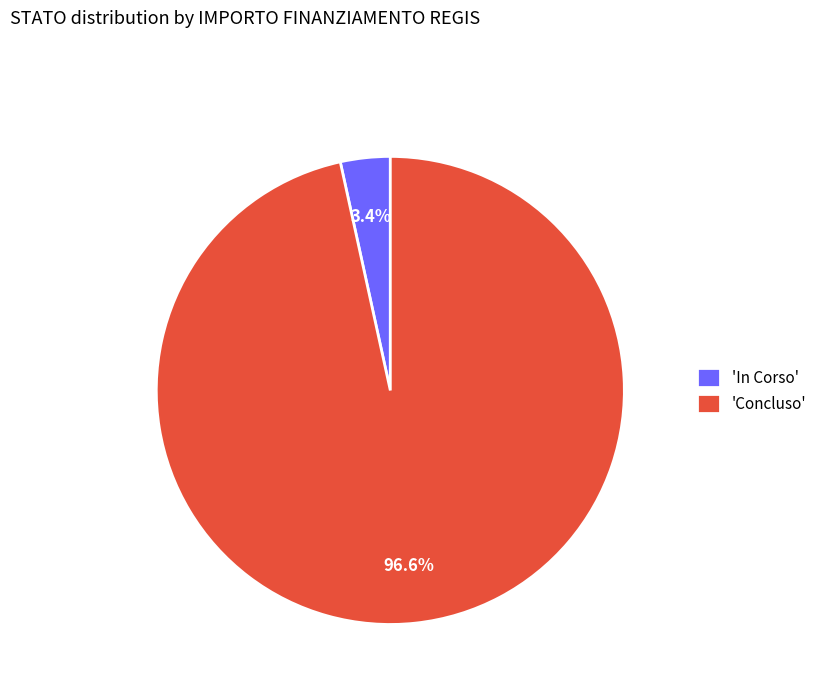

To the nearest percent, what is the average slice percentage?

50%